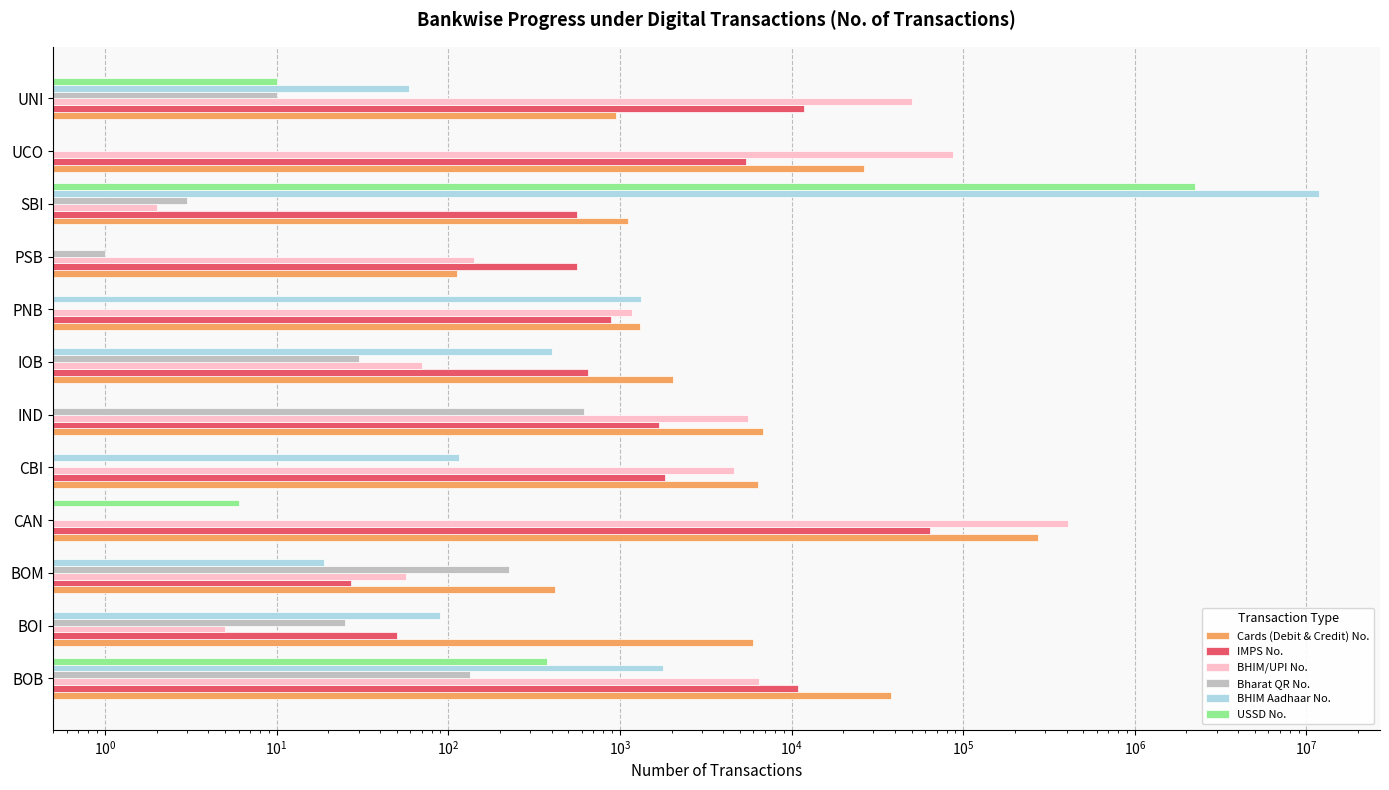

Which series has the largest total across all categories?

BHIM Aadhaar No.